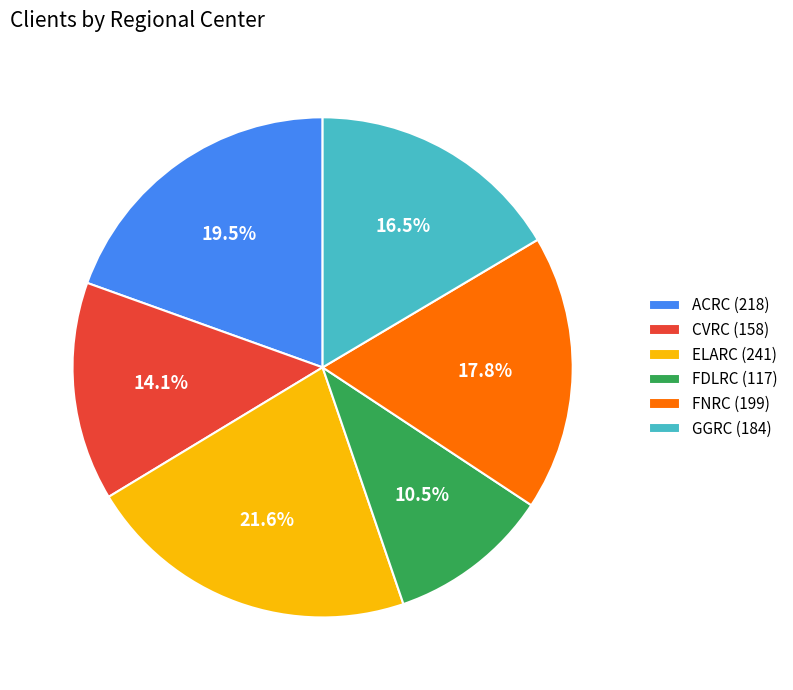

What is the ratio of the value at FNRC to the value at ELARC?

0.8